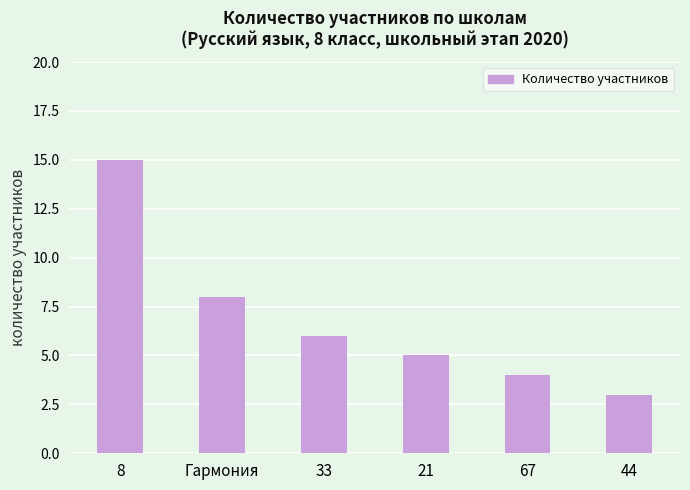

List the labels in order of value, largest first.

8, Гармония, 33, 21, 67, 44